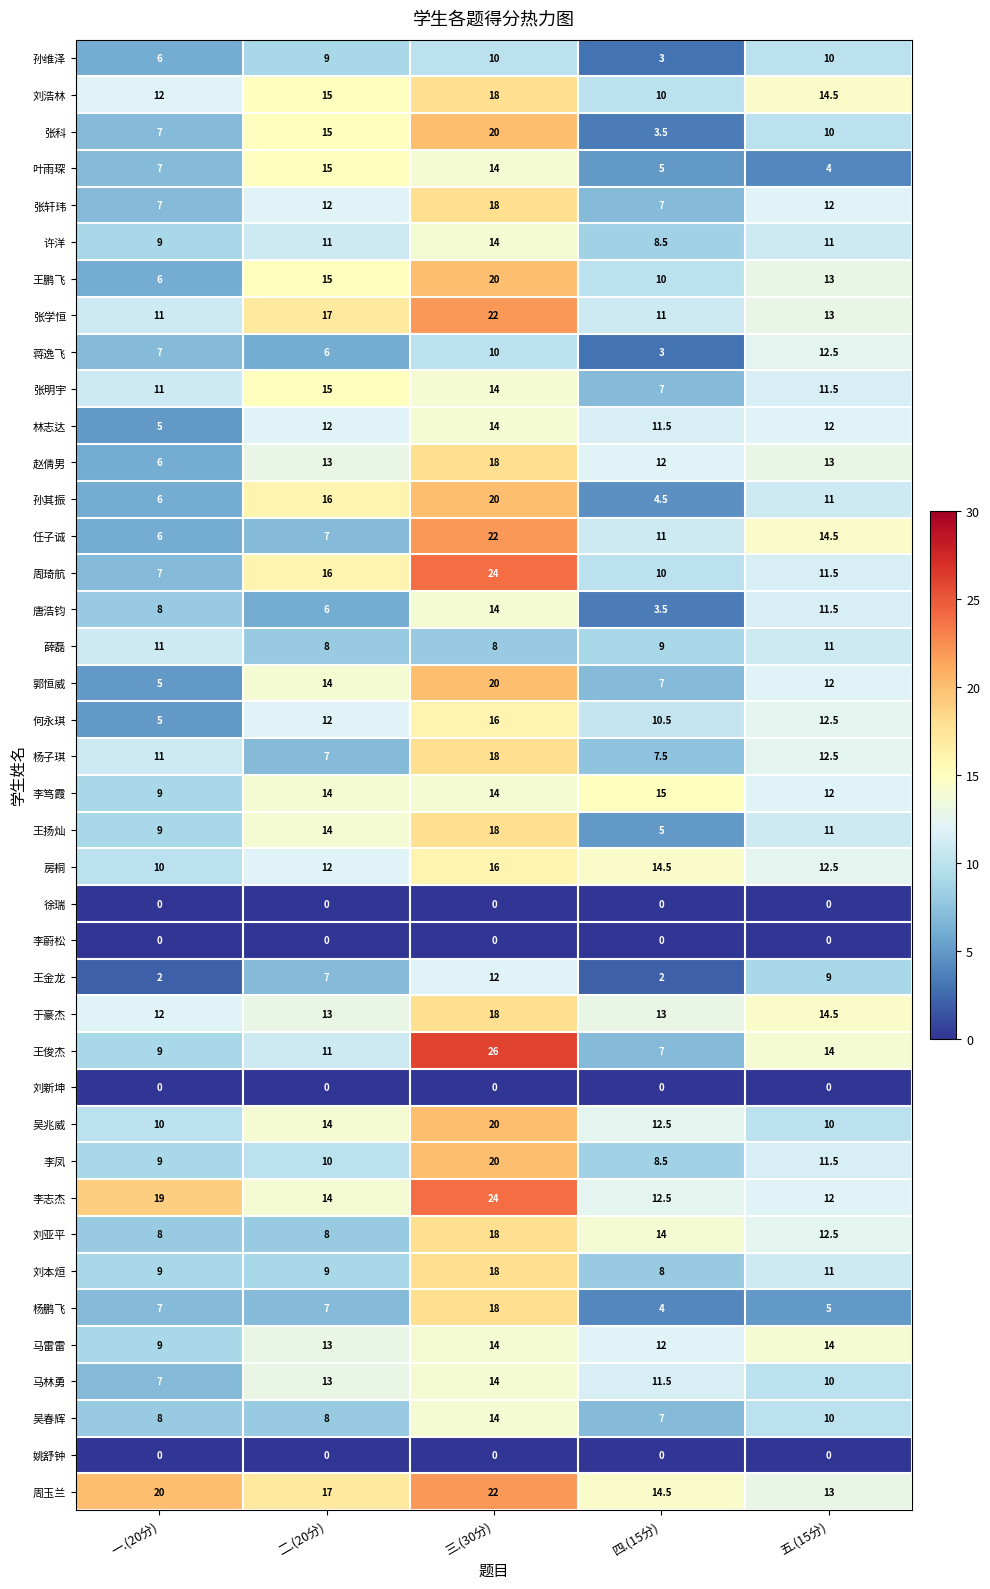

Where does the 马林勇 series first go above 11?

二.(20分)